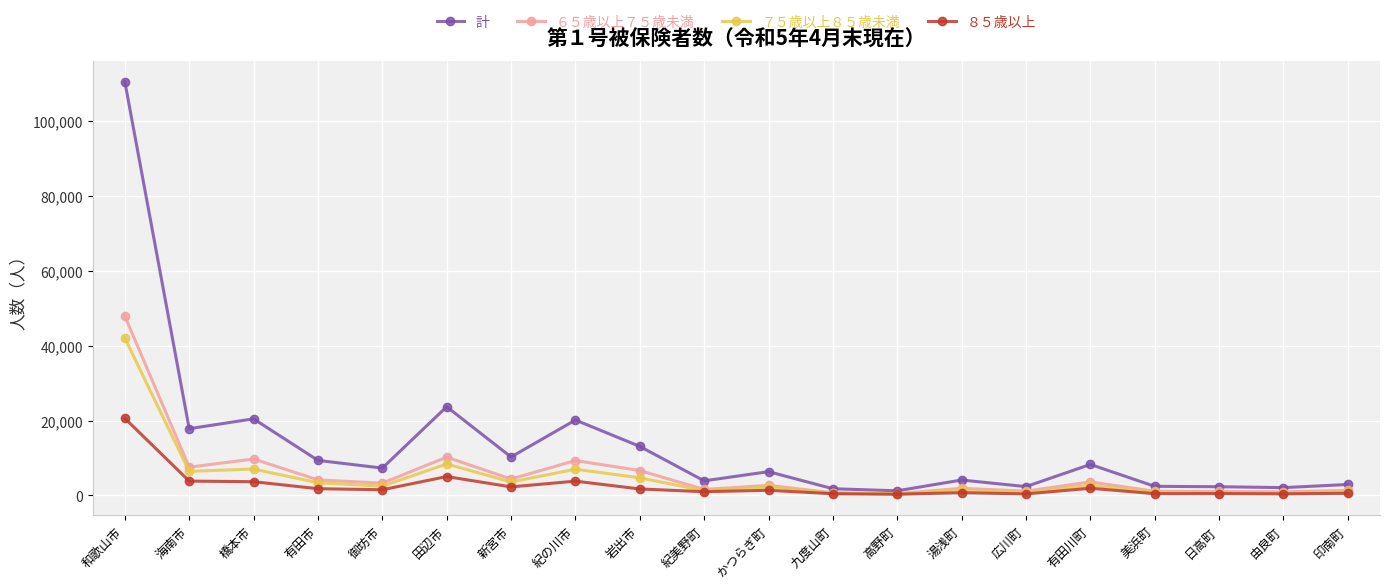

Rank the series by their maximum value, from lowest to highest.

８５歳以上, ７５歳以上８５歳未満, ６５歳以上７５歳未満, 計